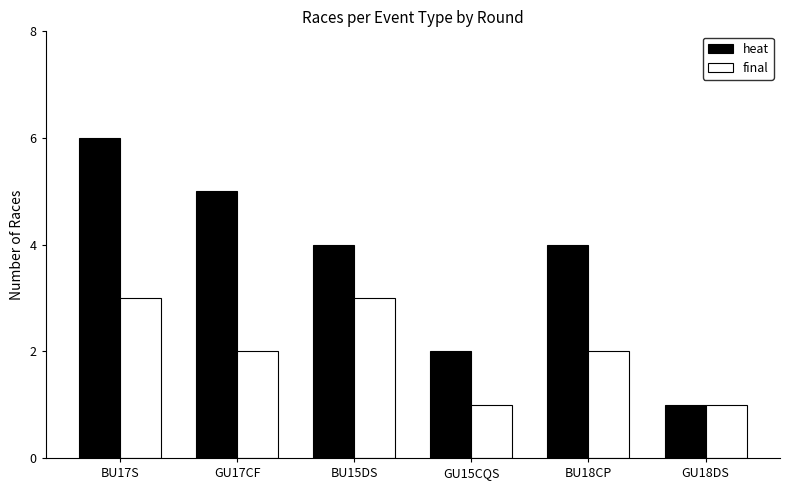

At which label does heat reach its peak?

BU17S